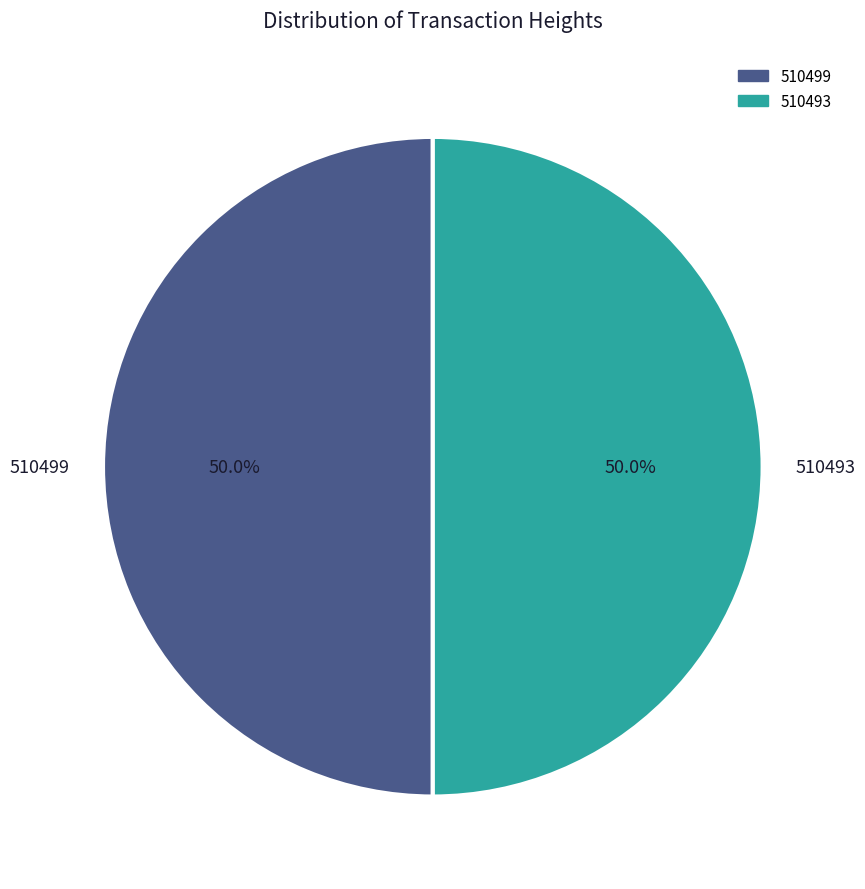

To the nearest percent, what portion does 510493 represent?

50%